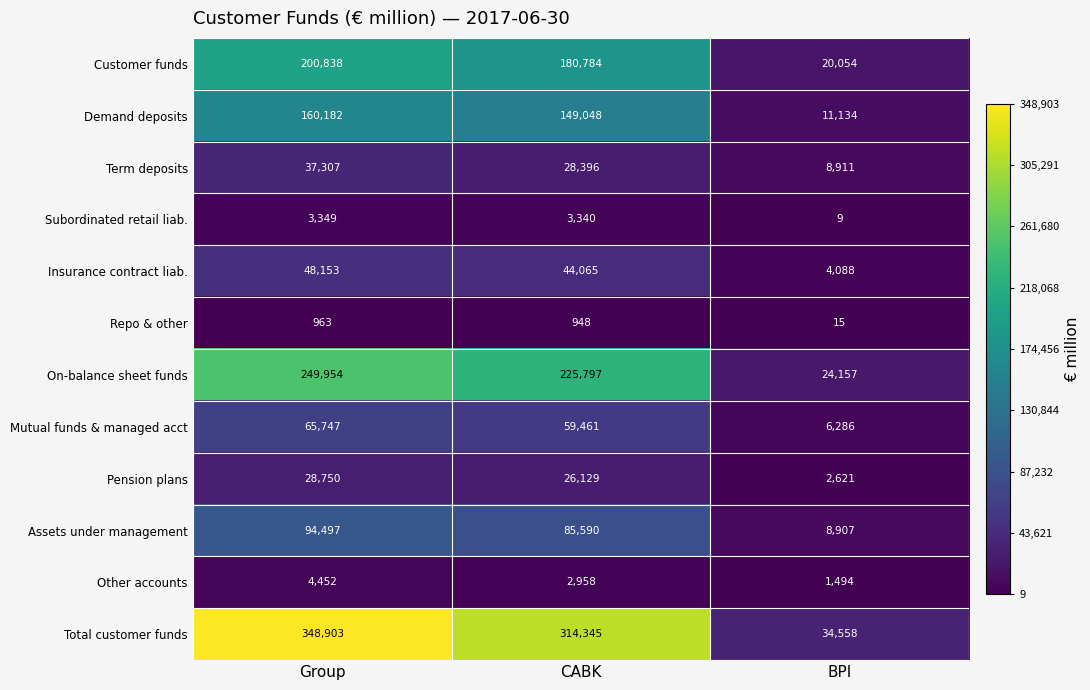

Which series has the largest total across all categories?

Total customer funds